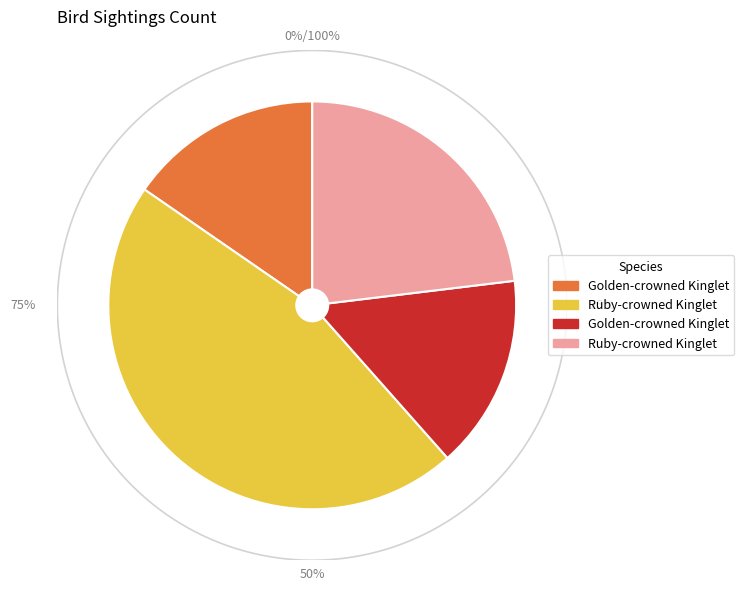

To the nearest percent, what is the difference between the largest and smallest slice percentages?

31%